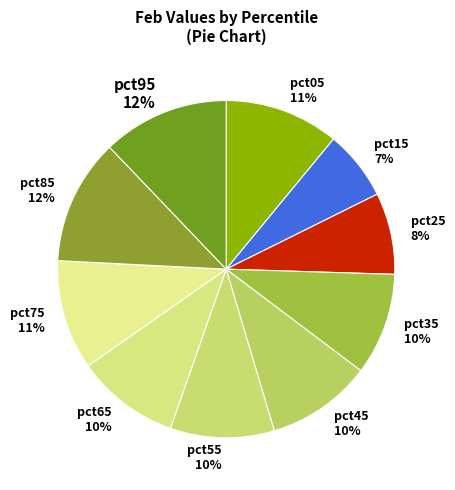

What percentage is the pct15 slice, to the nearest percent?

7%